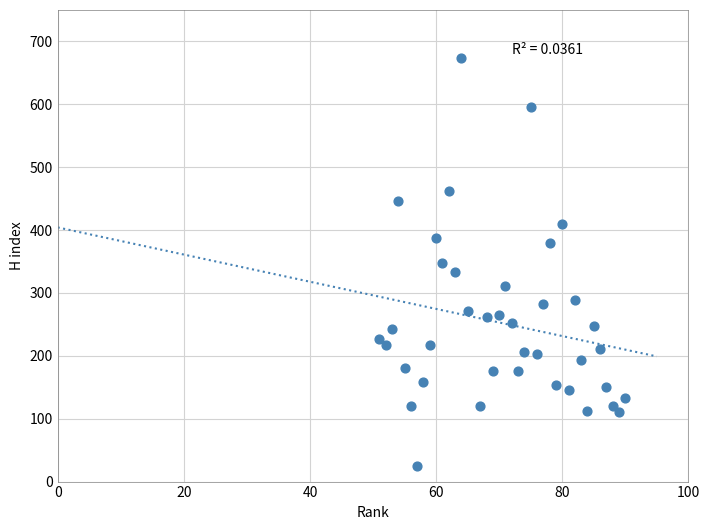

What is the range of Y values (max minus min)?

649